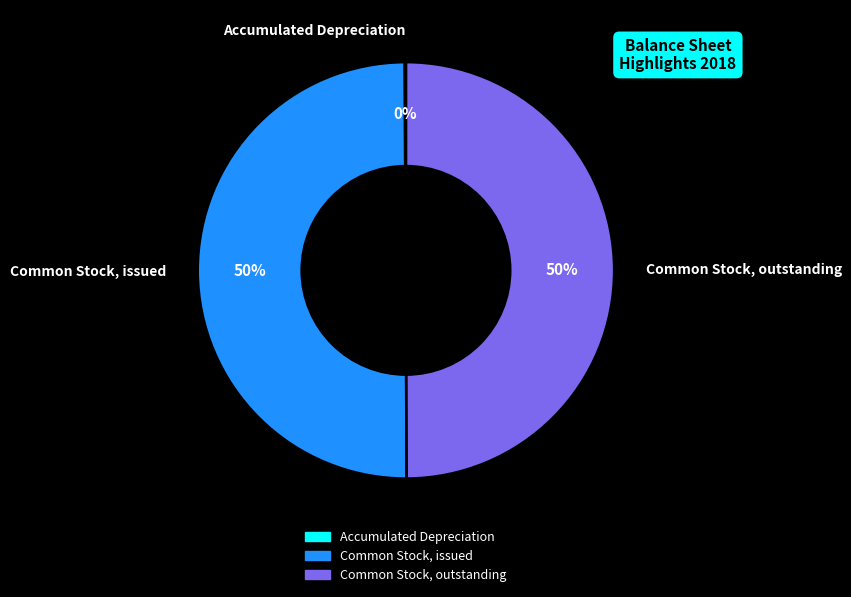

Is the sum of Common Stock, issued and Common Stock, outstanding greater than half?

Yes